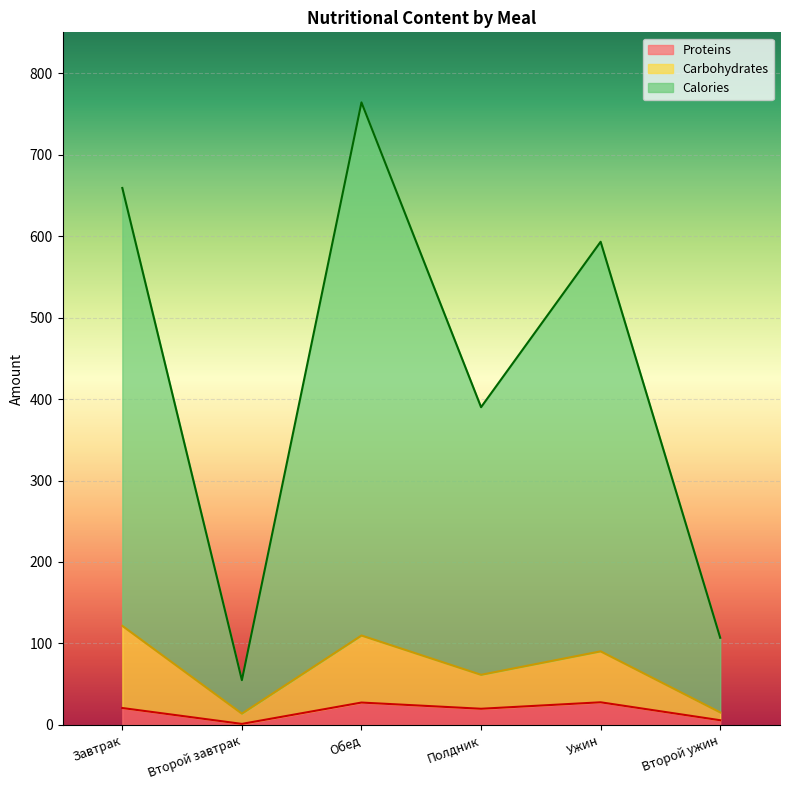

Reading right to left, extract all data points from this chart.

Calories: Второй ужин=107.0	Ужин=593.0	Полдник=390.0	Обед=764.0	Второй завтрак=55.0	Завтрак=659.0
Carbohydrates: Второй ужин=15.4	Ужин=90.3	Полдник=61.6	Обед=109.8	Второй завтрак=13.9	Завтрак=121.6
Proteins: Второй ужин=5.8	Ужин=27.8	Полдник=19.9	Обед=27.5	Второй завтрак=1.3	Завтрак=20.8